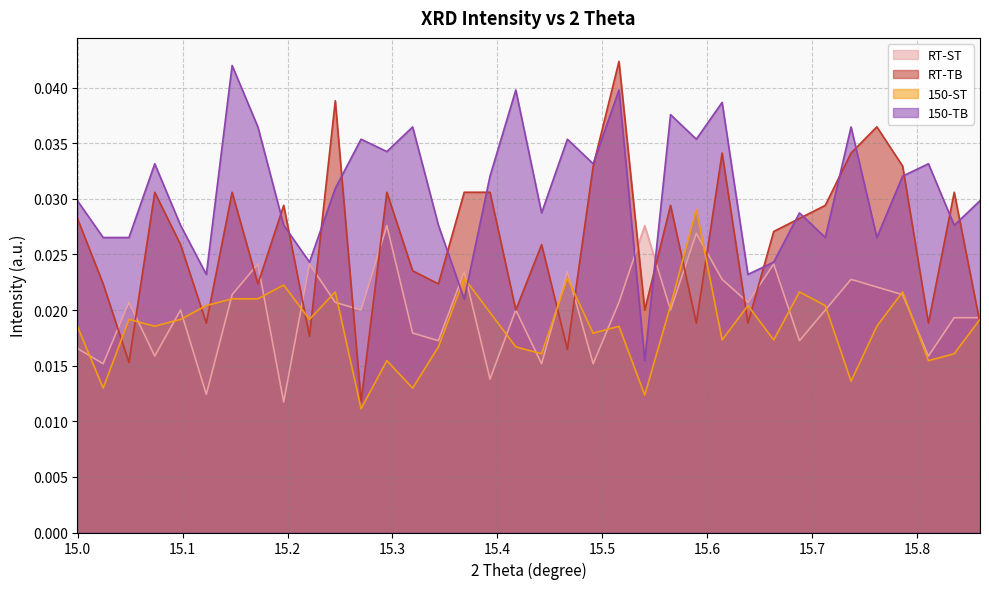

At 15.34377842, list the series in order from largest to smallest.

150-TB, RT-TB, RT-ST, 150-ST